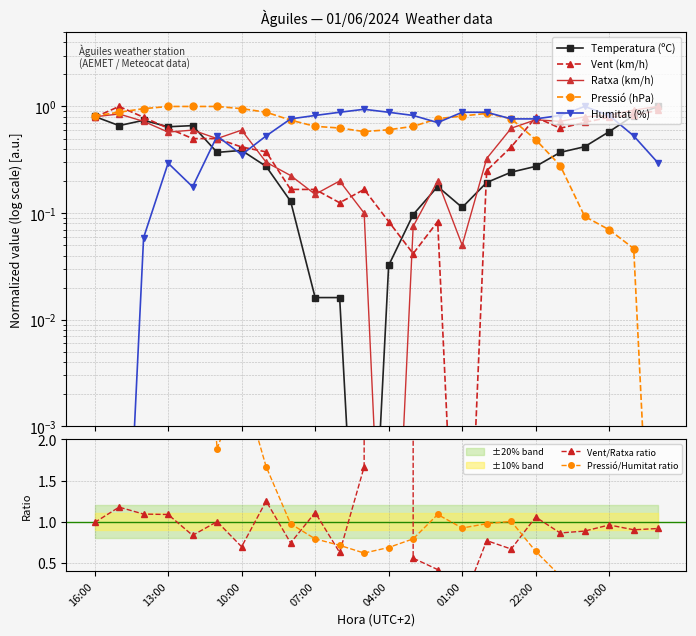

How many distinct data groups are displayed?

5